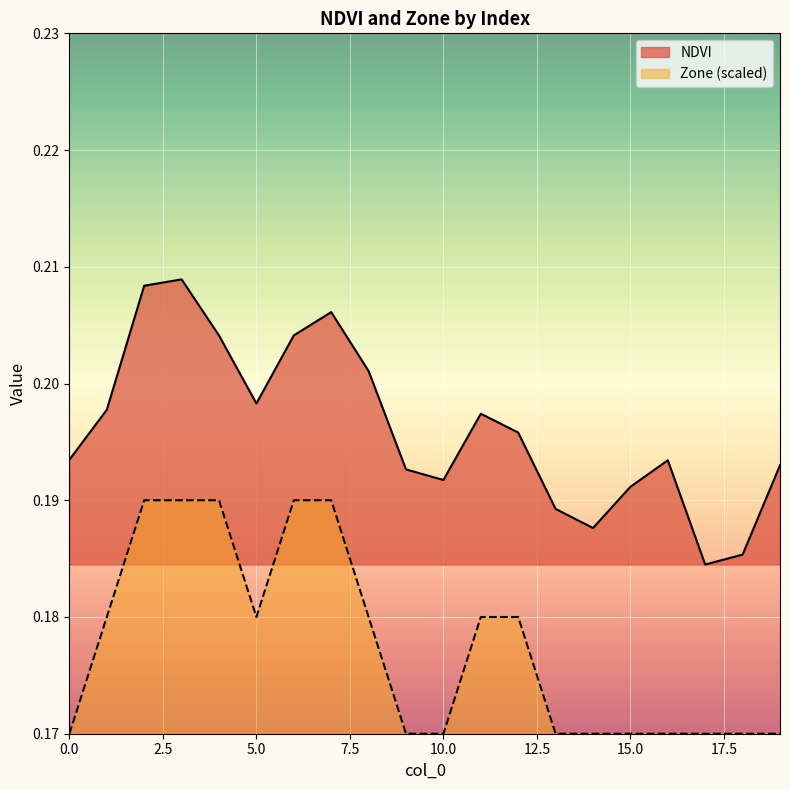

At which category is the sum across all series the highest?

3